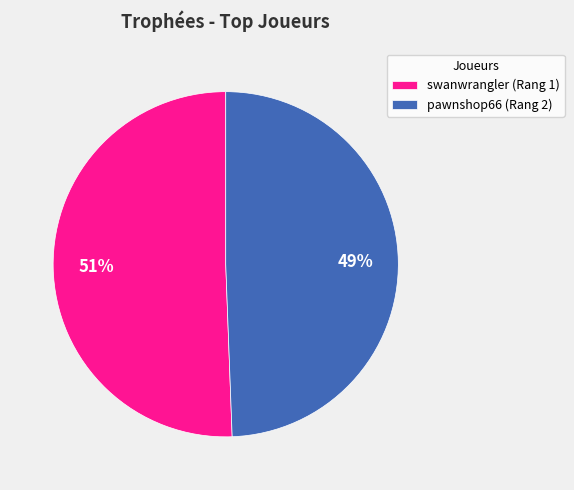

To the nearest percent, what is the average slice percentage?

50%